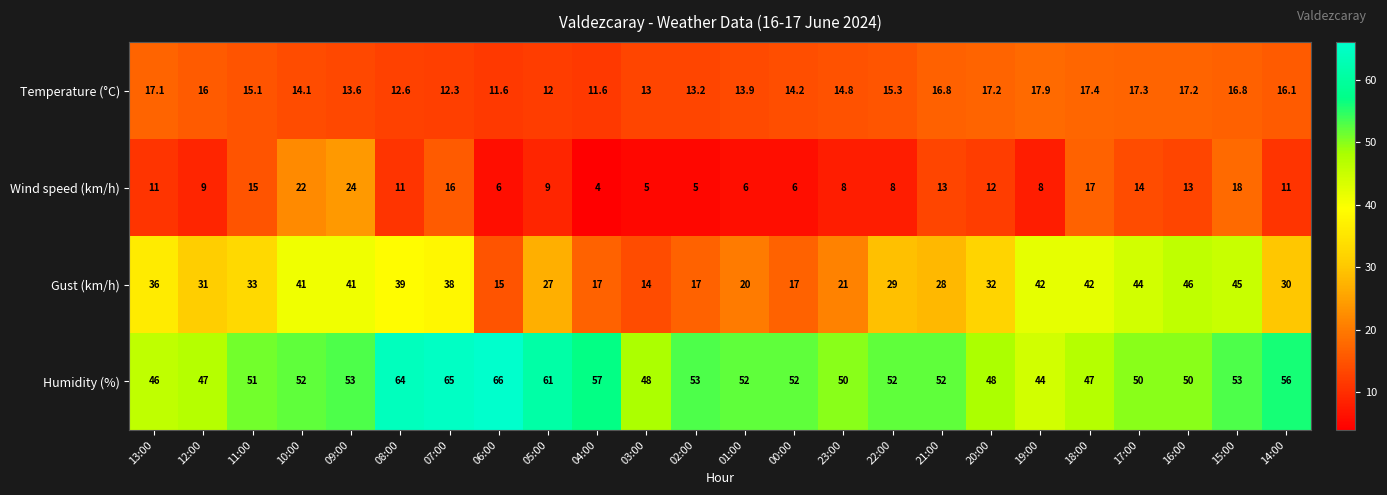

The value of Wind speed (km/h) at 13:00 is 4.9. True or false?

False